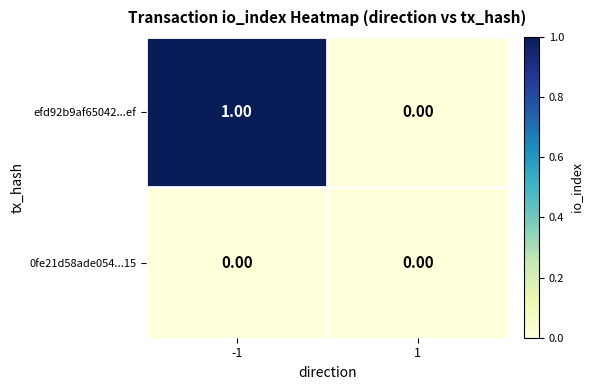

Rank the series at -1 from highest to lowest value.

efd92b9af65042...ef, 0fe21d58ade054...15